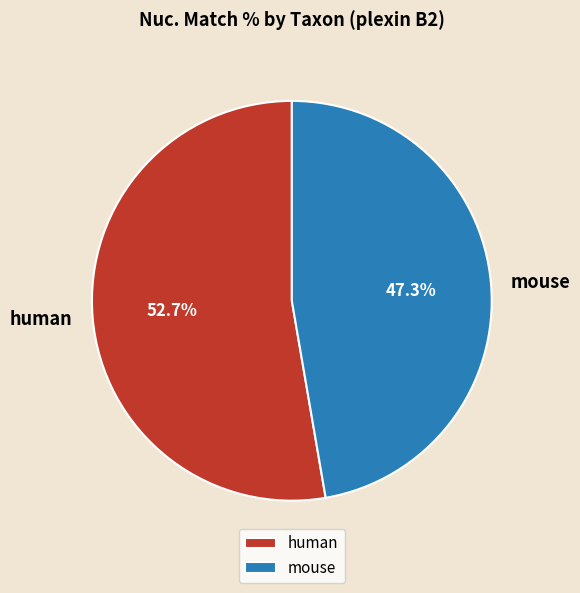

Rank the categories by value from highest to lowest.

human, mouse